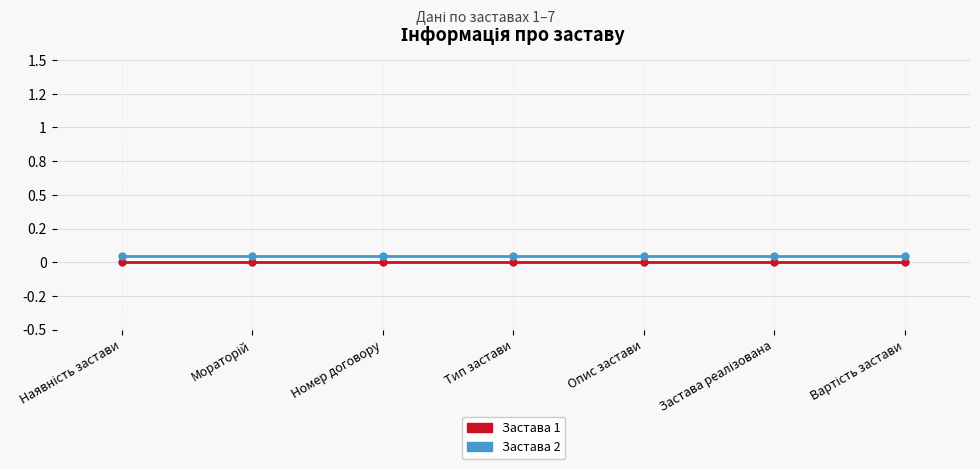

Is it true that Застава 2 equals 0.0 at Номер договору?

False